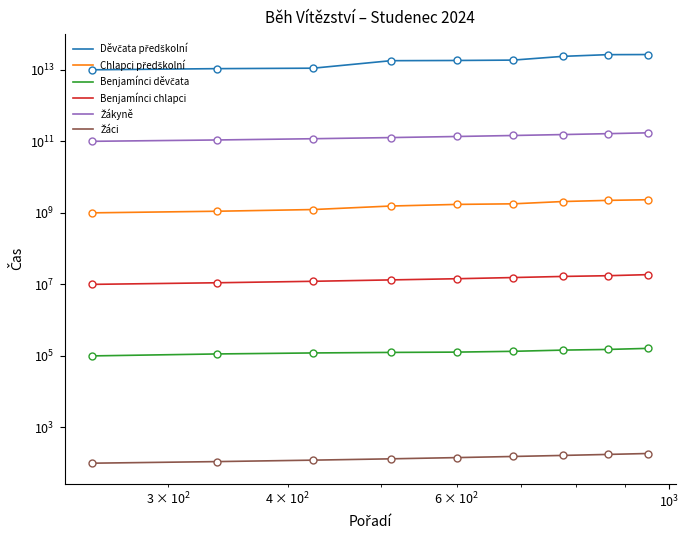

Reading left to right, what are all the values shown in this chart?

Děvčata předškolní: 10000000000000.0	10764331210191.1	11082802547770.7	17961783439490.4	18216560509554.1	18662420382165.6	23757961783439.5	26496815286624.2	26687898089172.0
Chlapci předškolní: 1000000000.0	1109090909.1	1236363636.4	1551515151.5	1721212121.2	1787878787.9	2072727272.7	2230303030.3	2327272727.3
Benjamínci děvčata: 100000.0	113389.1	120920.5	125104.6	127615.1	134309.6	145188.3	151464.4	162343.1
Benjamínci chlapci: 10000000.0	11094527.4	12189054.7	13333333.3	14378109.5	15522388.1	16666666.7	17462686.6	18706467.7
Žákyně: 100000000000.0	109090909090.9	118181818181.8	127272727272.7	136363636363.6	145454545454.5	154545454545.5	163636363636.4	172727272727.3
Žáci: 100.0	110.8	121.6	132.5	143.3	154.1	164.9	175.7	186.6